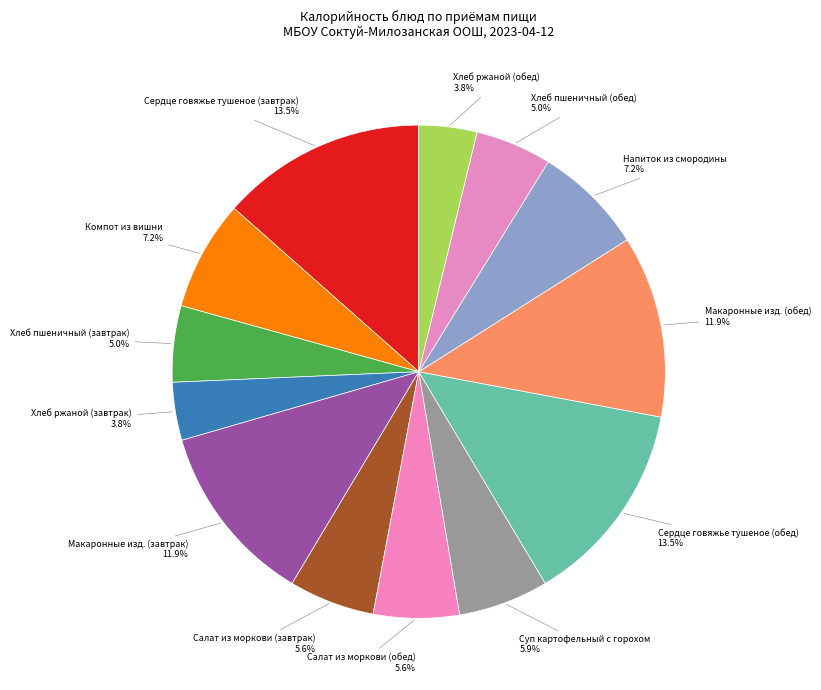

How many slices are in this pie chart?

13